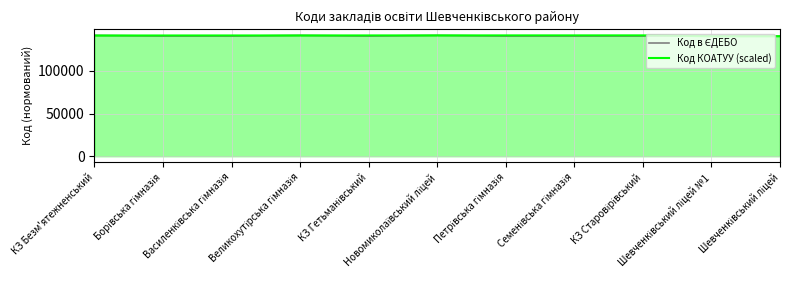

What is the minimum value shown in the chart?

140832.0